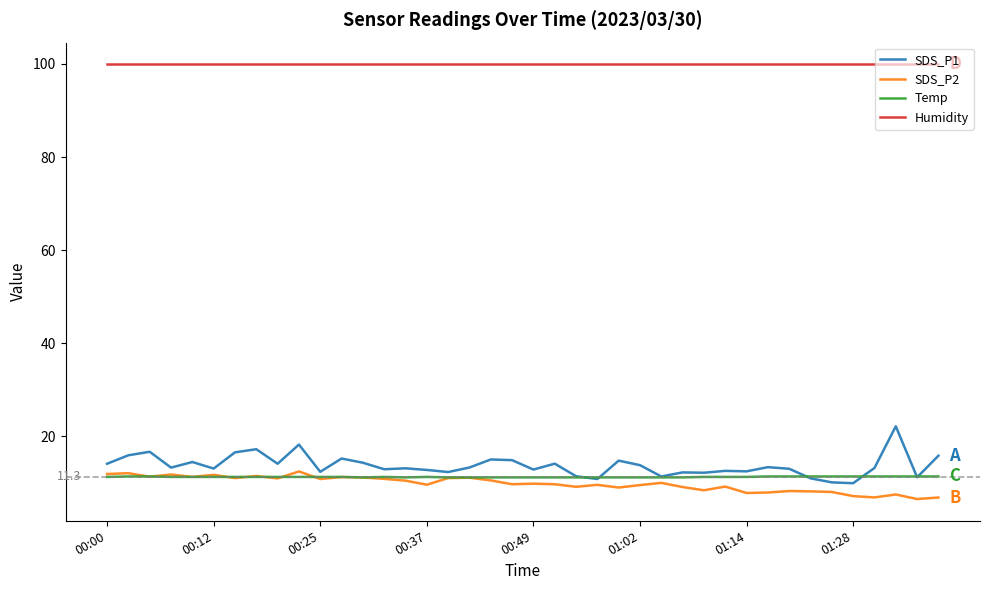

True or false: SDS_P2 and Humidity cross at least once.

False